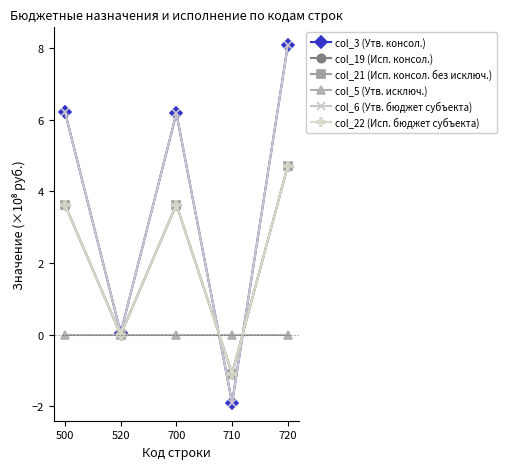

Does the chart display data point markers on the line(s)?

Yes